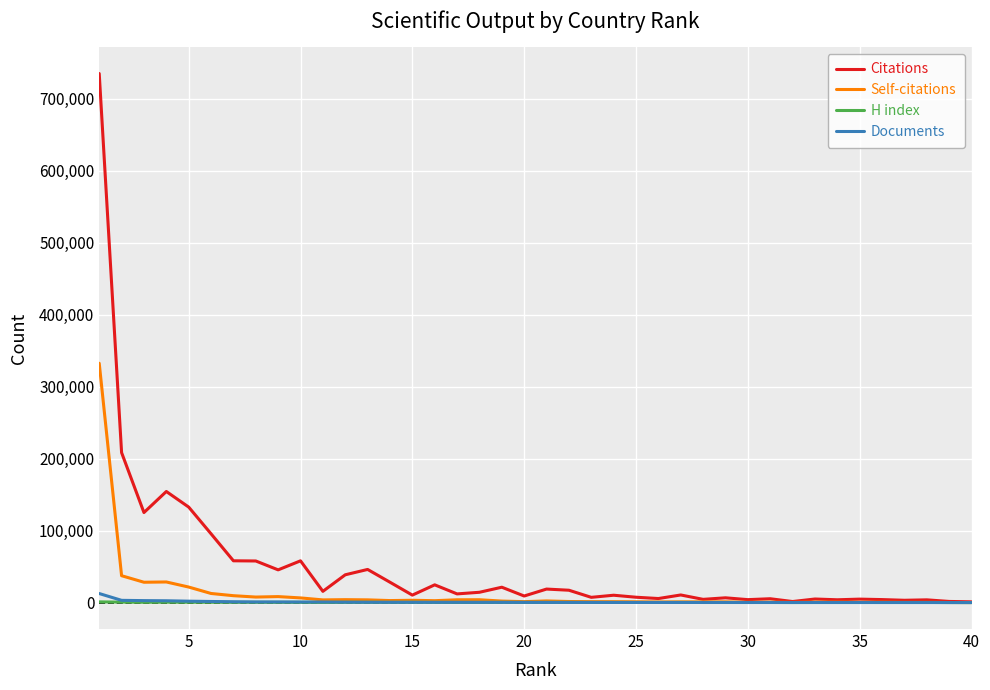

What is the maximum value shown in the chart?

734853